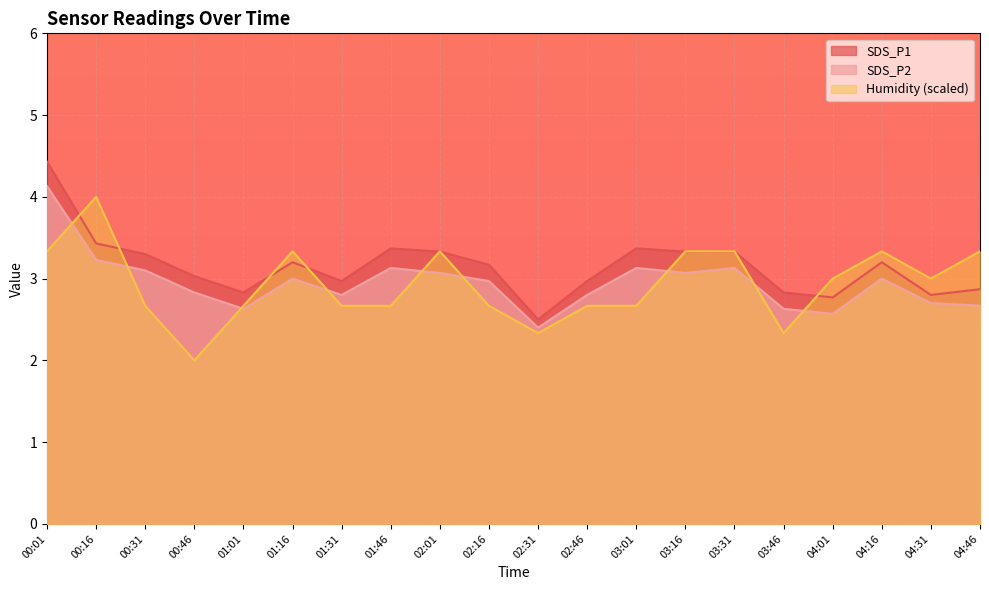

The SDS_P2 series shows 4.8 at 02:46. True or false?

False